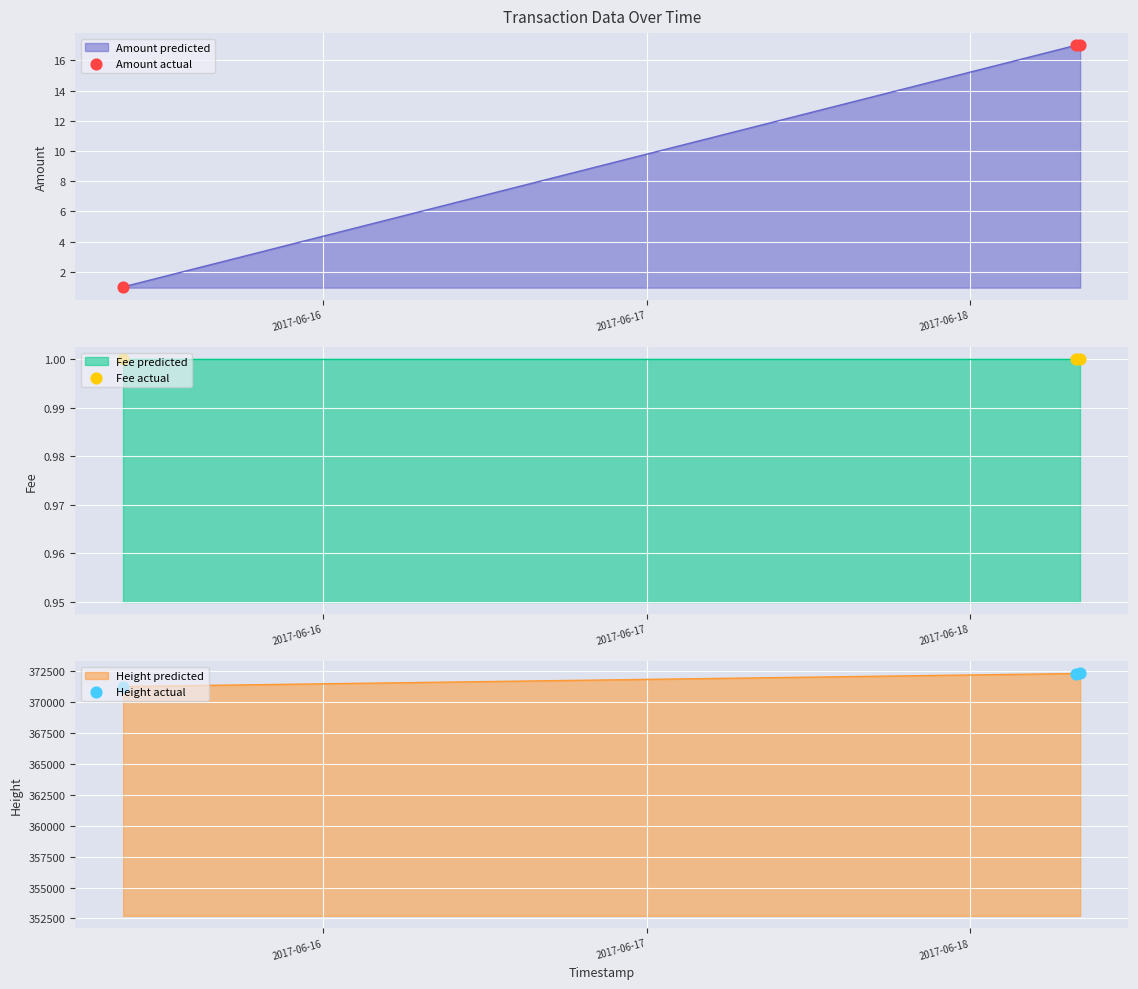

At how many categories does at least one series exceed 113315?

3